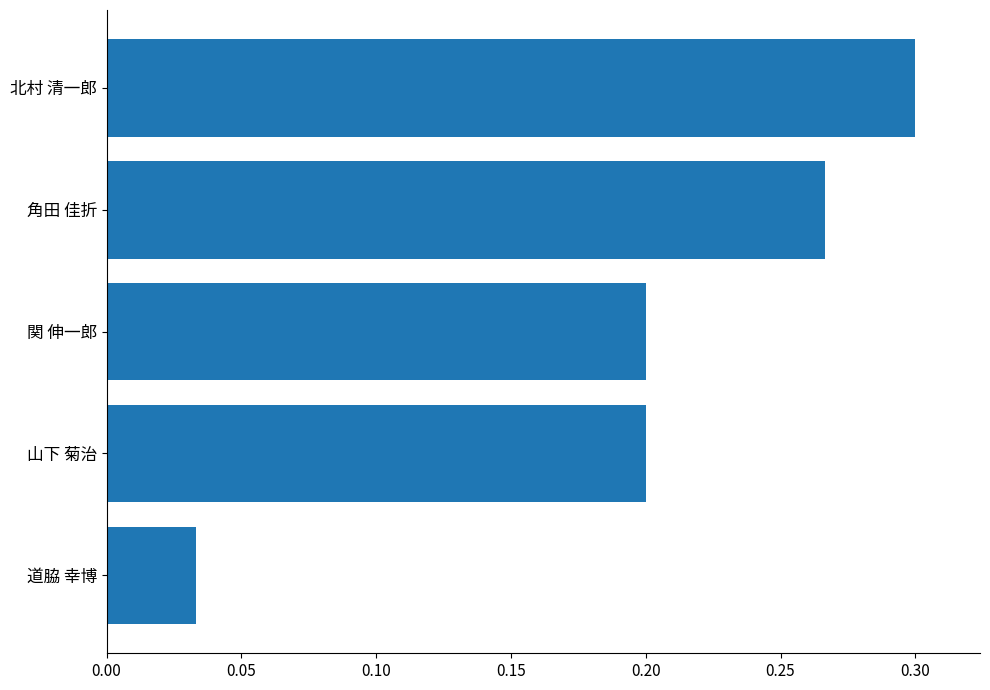

Does the chart contain any negative values?

No